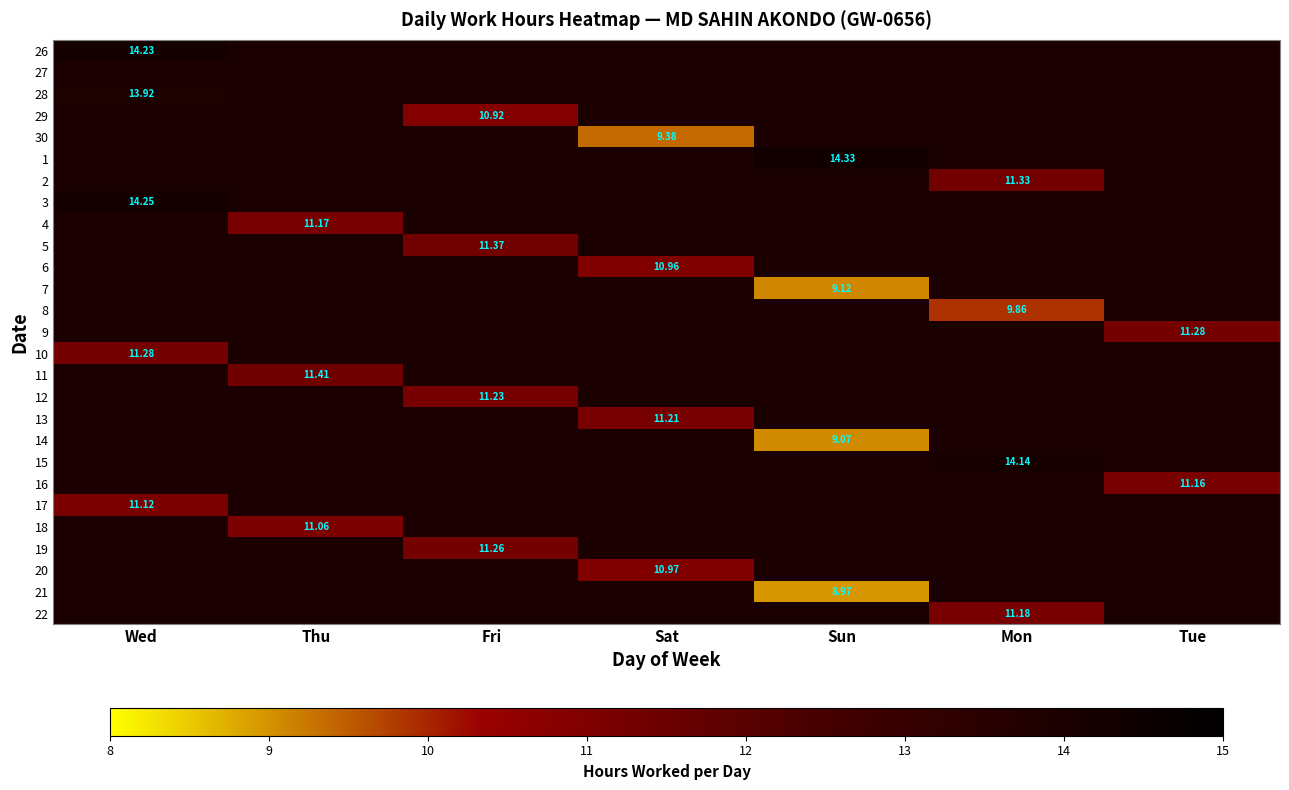

The value of 5 at Fri is 11.4. True or false?

True